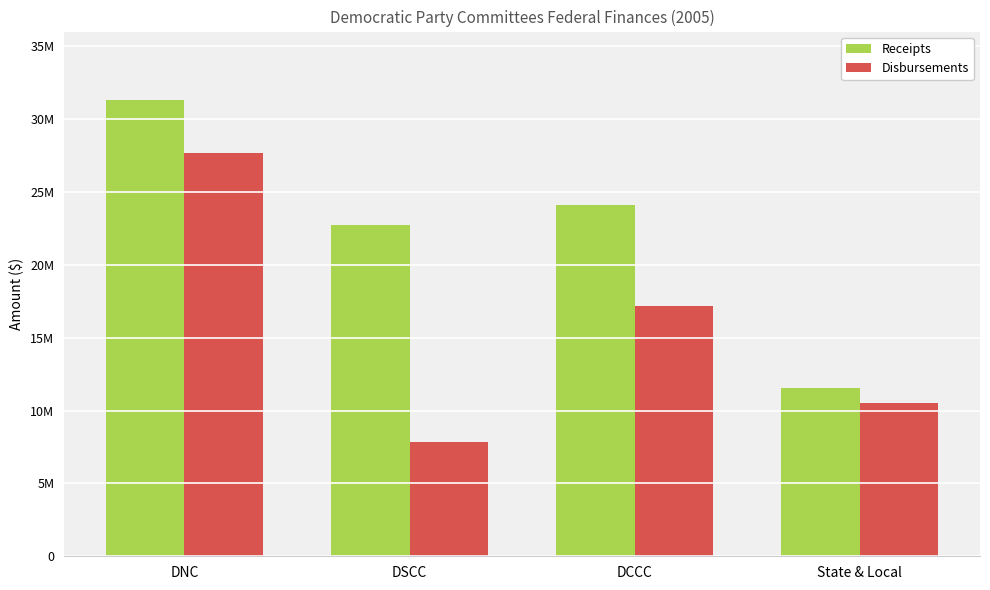

Rank the categories by Disbursements value from lowest to highest.

DSCC, State & Local, DCCC, DNC